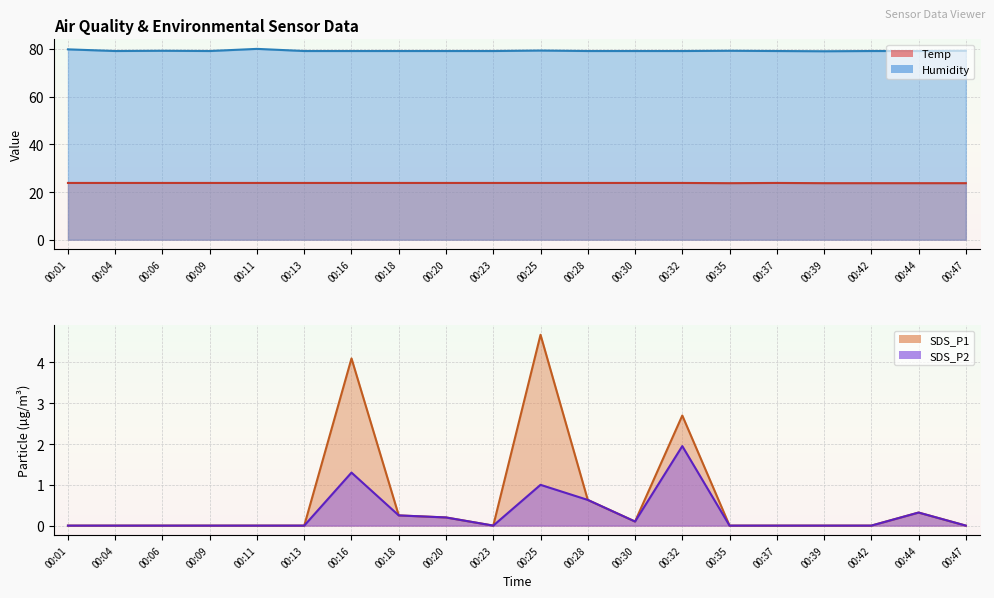

True or false: Humidity has a value of 42.5 at 00:35.

False